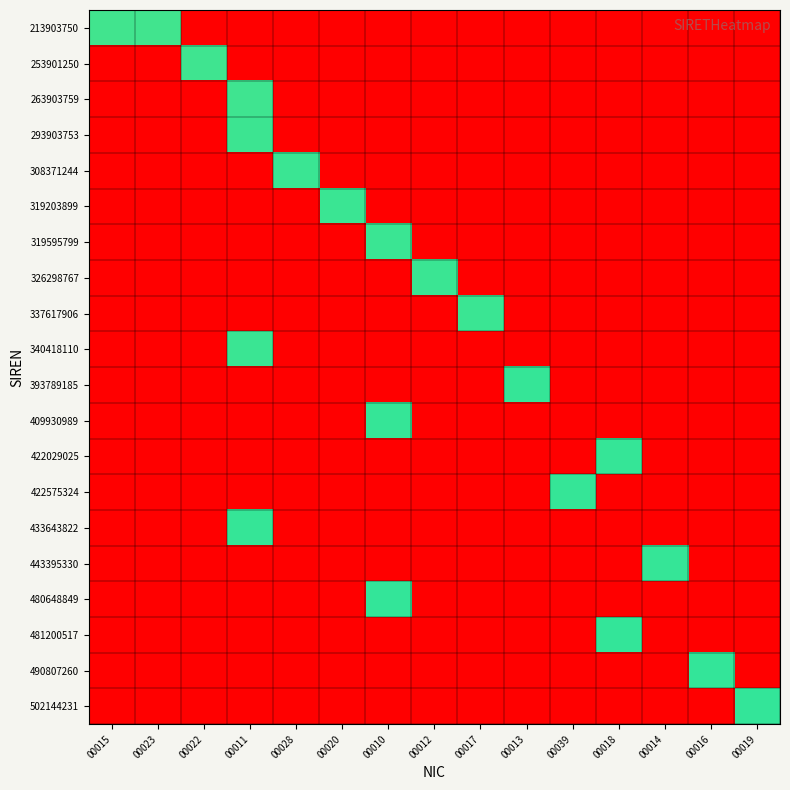

Which series changed the most between 00015 and 00039?

422575324